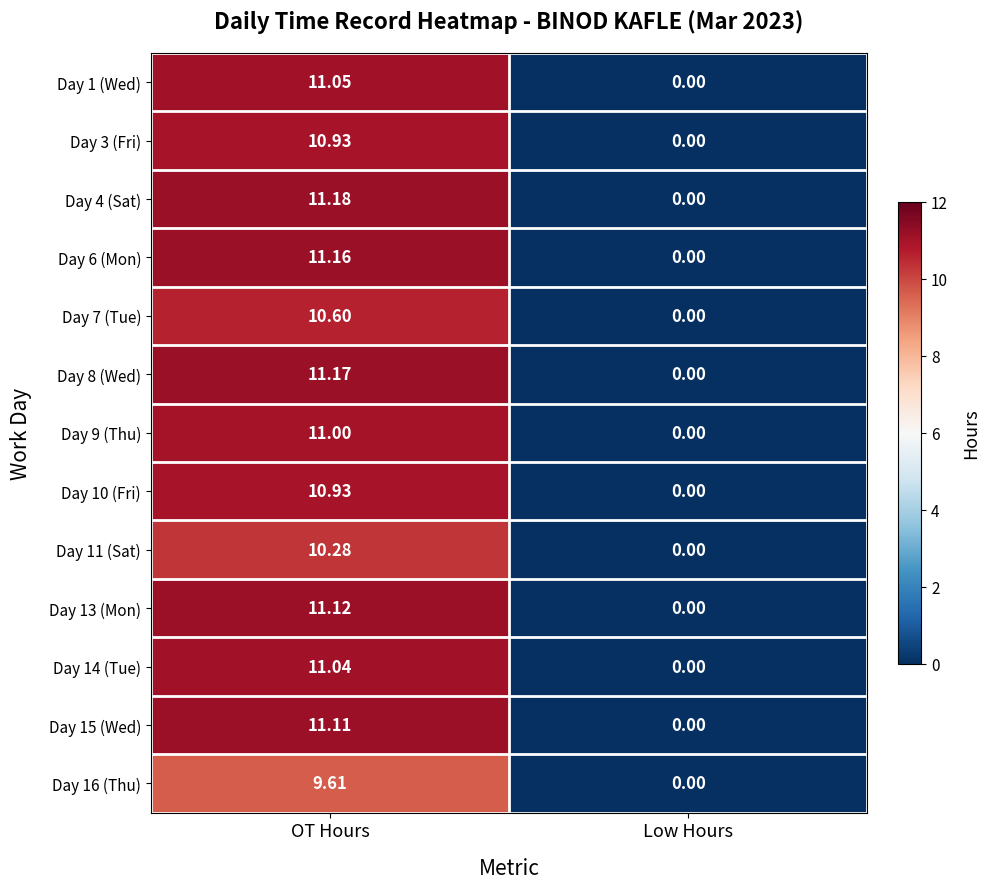

At which label is Day 4 (Sat) closest to 5?

Low Hours